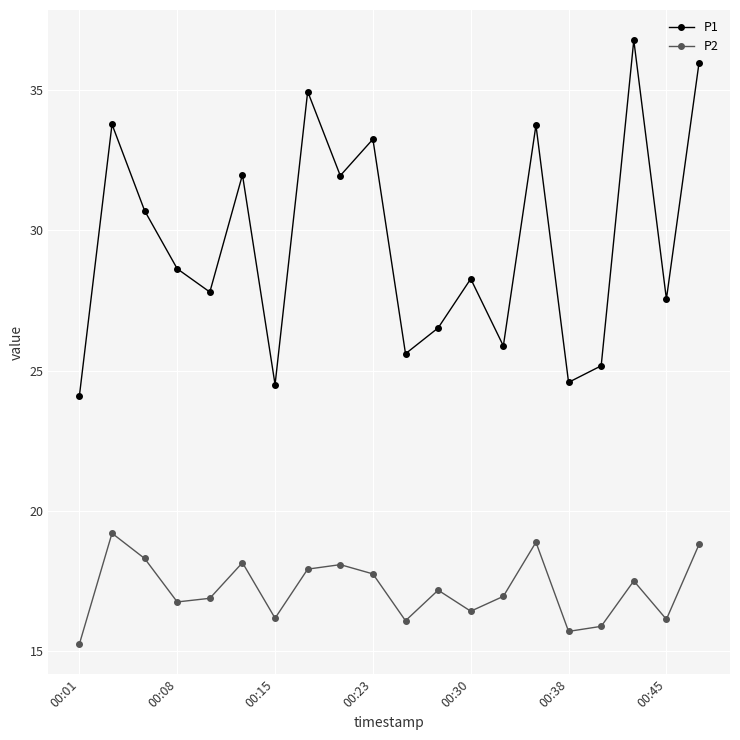

What is the value of the P2 point at the 8th from the left?

17.9